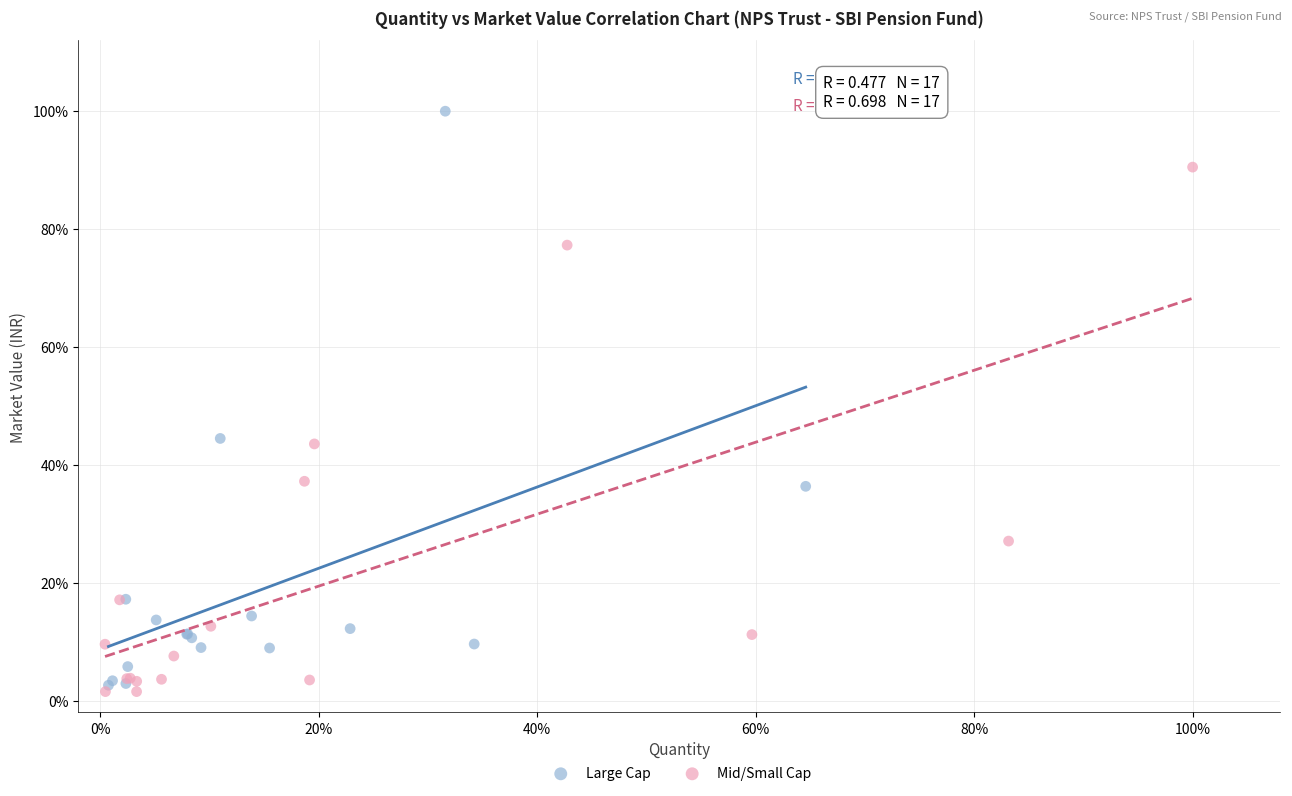

Which series has the widest spread of Y values?

Large Cap